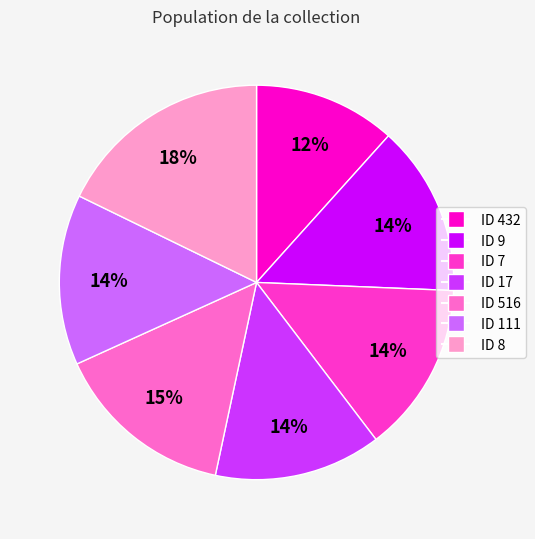

To the nearest percent, what is the difference between the largest and smallest slice percentages?

6%